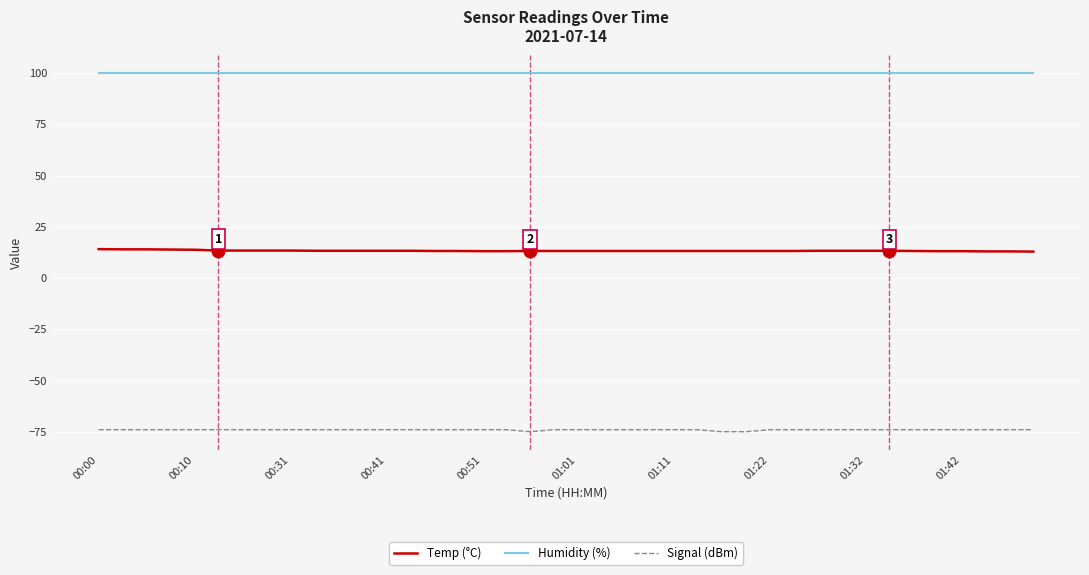

True or false: Temp (°C) and Humidity (%) cross at least once.

False